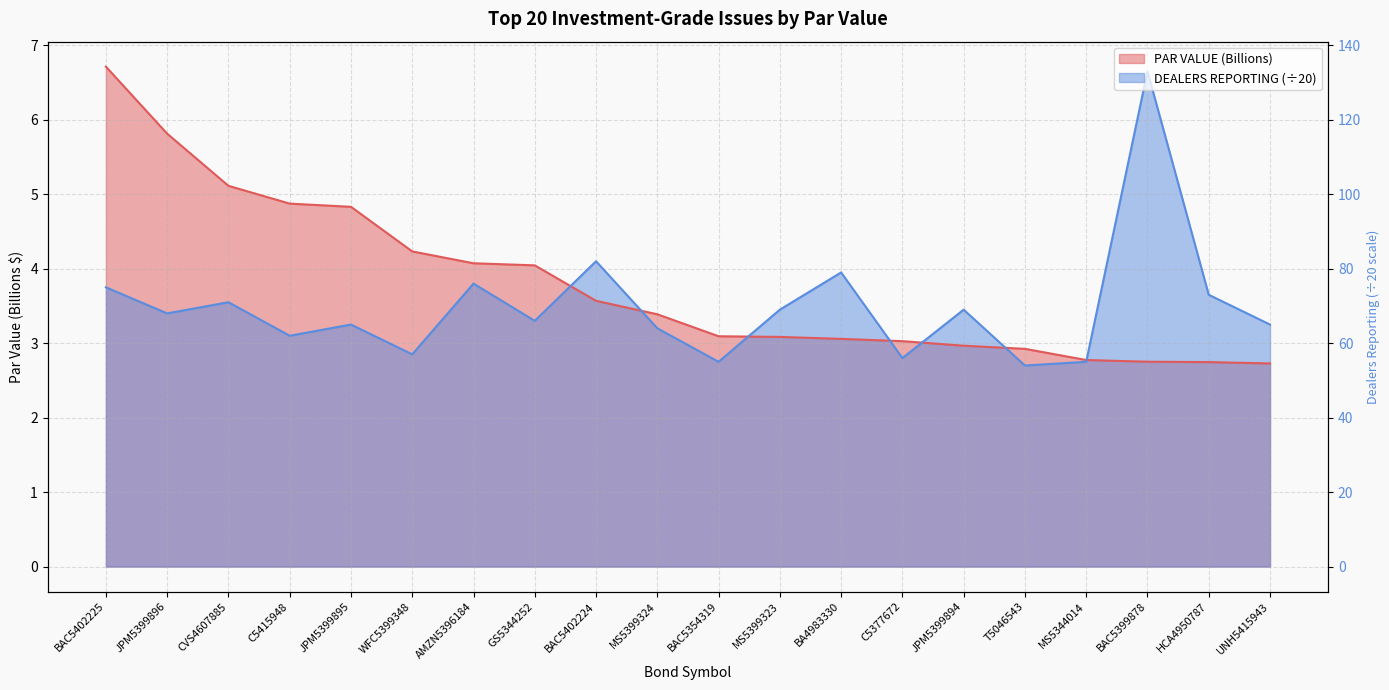

Which series has the largest range (max minus min)?

PAR VALUE (Billions)